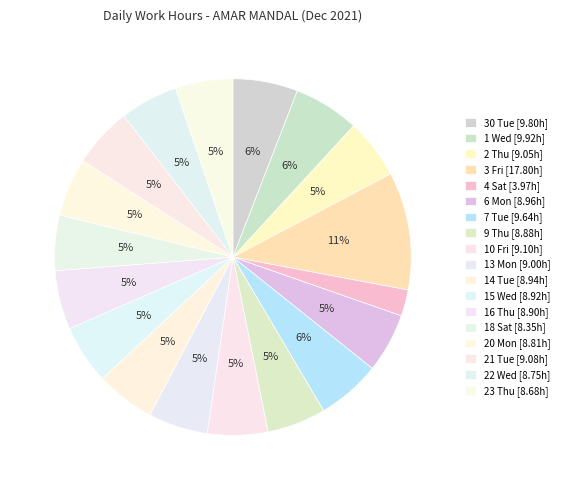

To the nearest percent, what is the average slice percentage?

6%